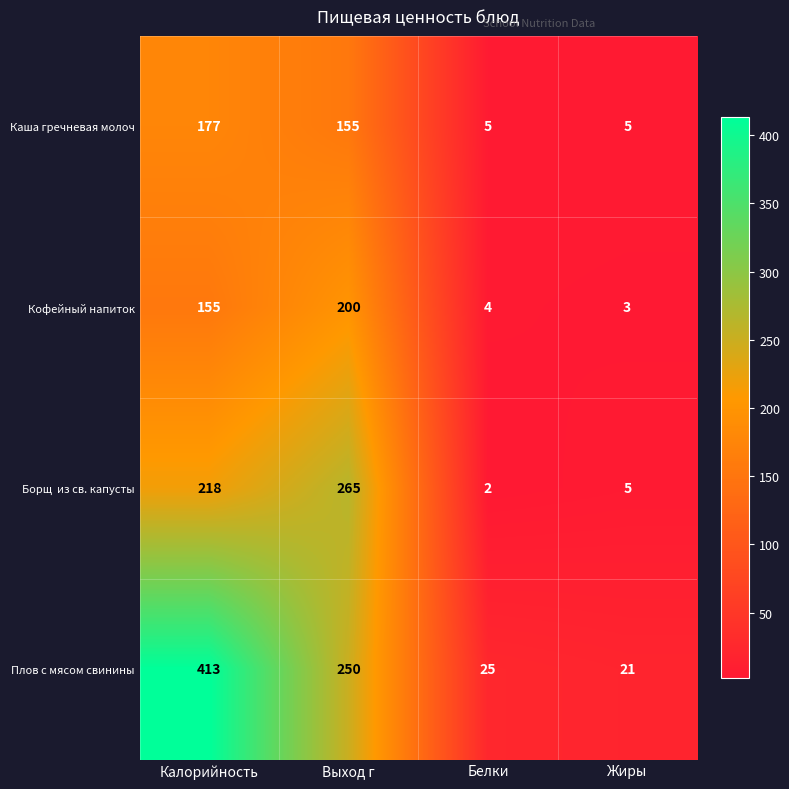

What is the greatest value displayed?

413